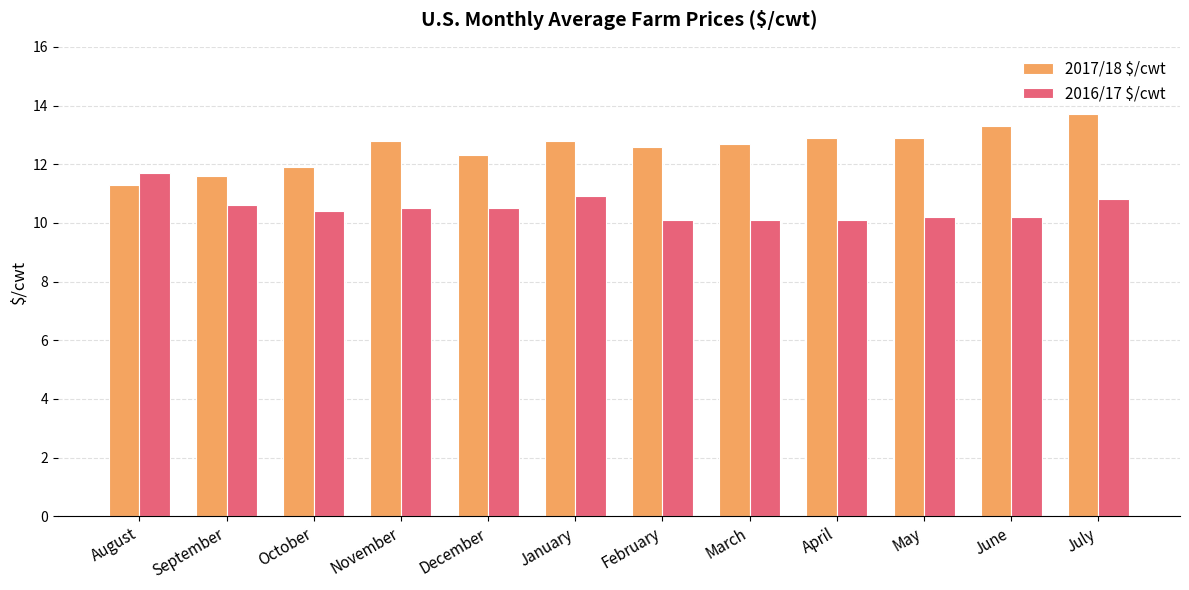

Reading left to right, transcribe all the data shown in this chart.

2017/18 $/cwt: 11.3	11.6	11.9	12.8	12.3	12.8	12.6	12.7	12.9	12.9	13.3	13.7
2016/17 $/cwt: 11.7	10.6	10.4	10.5	10.5	10.9	10.1	10.1	10.1	10.2	10.2	10.8